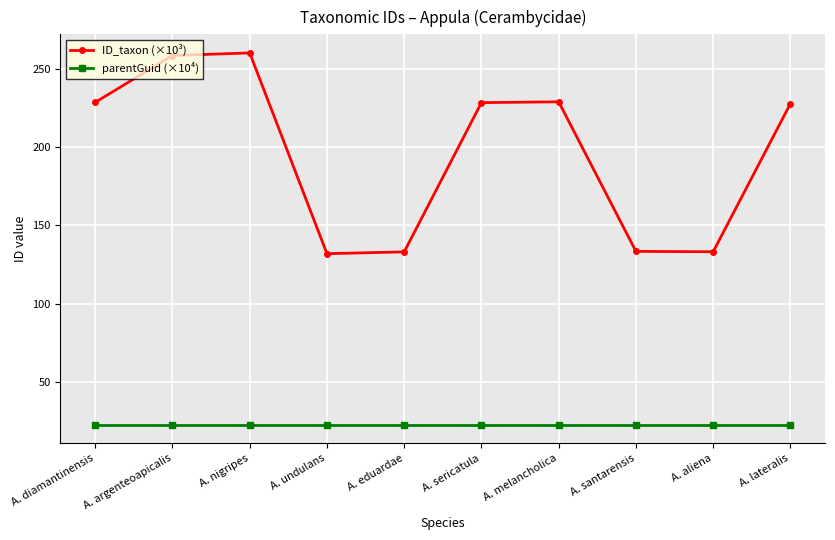

Is it true that parentGuid (×10⁴) equals 22.7 at A. aliena?

True